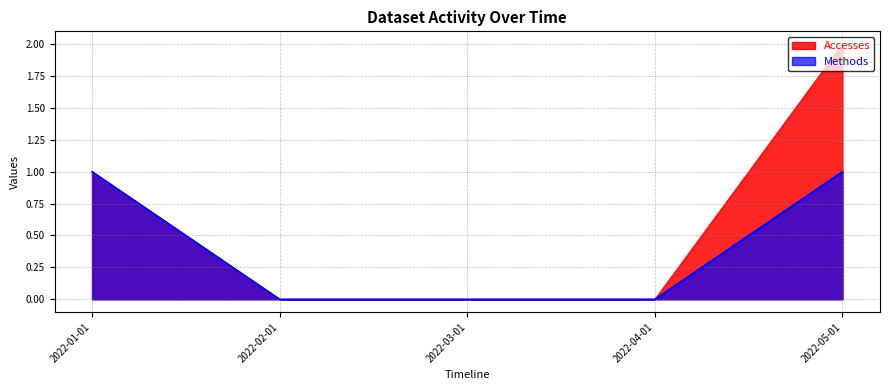

What position from the right is 2022-05-01?

1